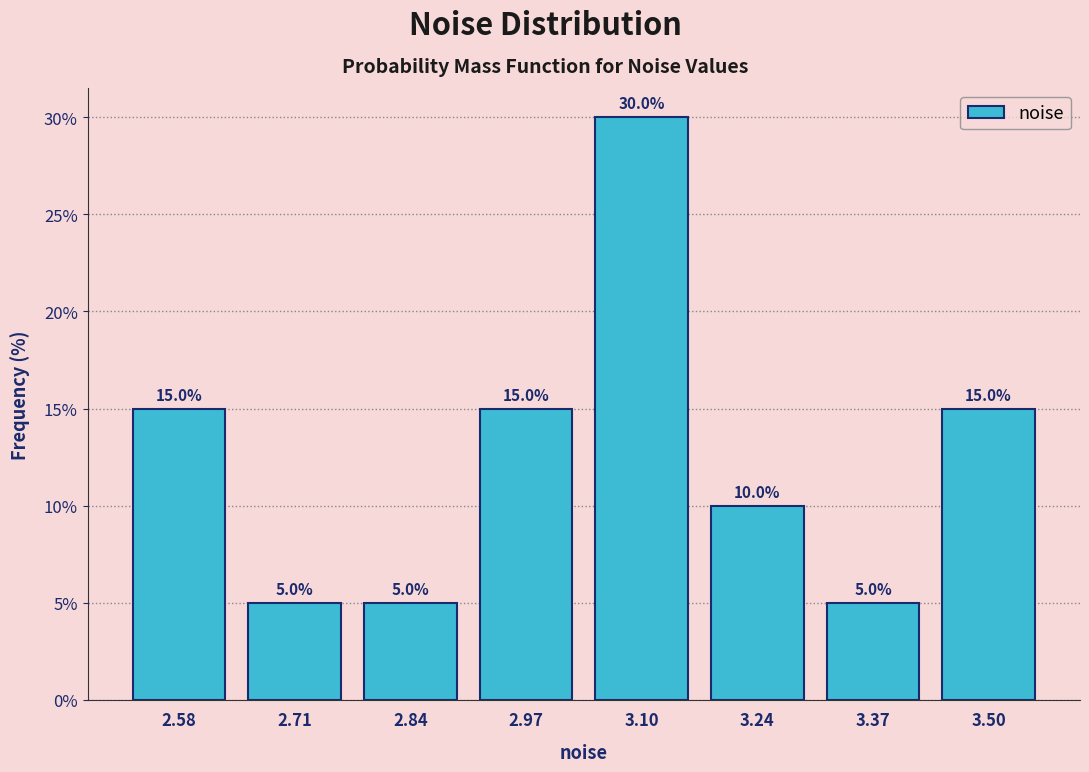

How tall is the bar that spans 2.64 to 2.78 on the x-axis? The bar edges are not printed on the chart, so give them approximately, as read against the axis.

5.0